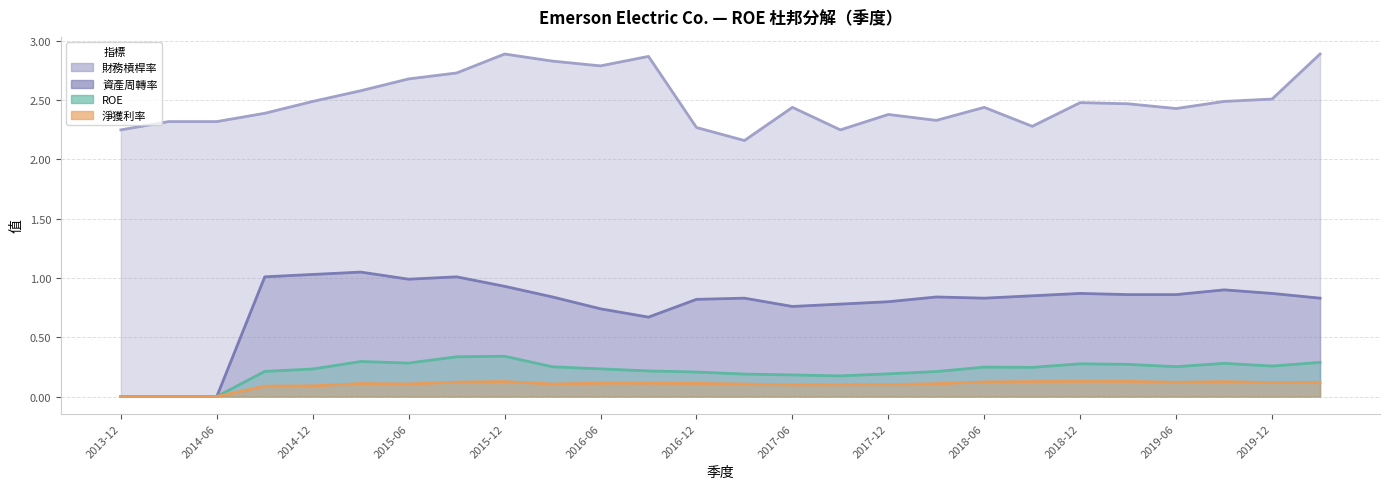

Which series has the largest total across all categories?

財務槓桿率